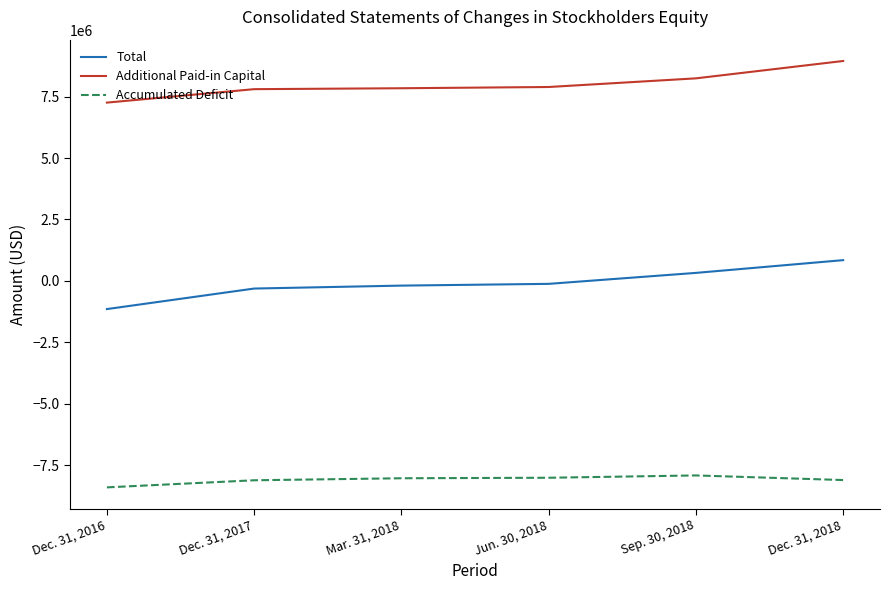

What is the highest value of the Additional Paid-in Capital series?

8955411